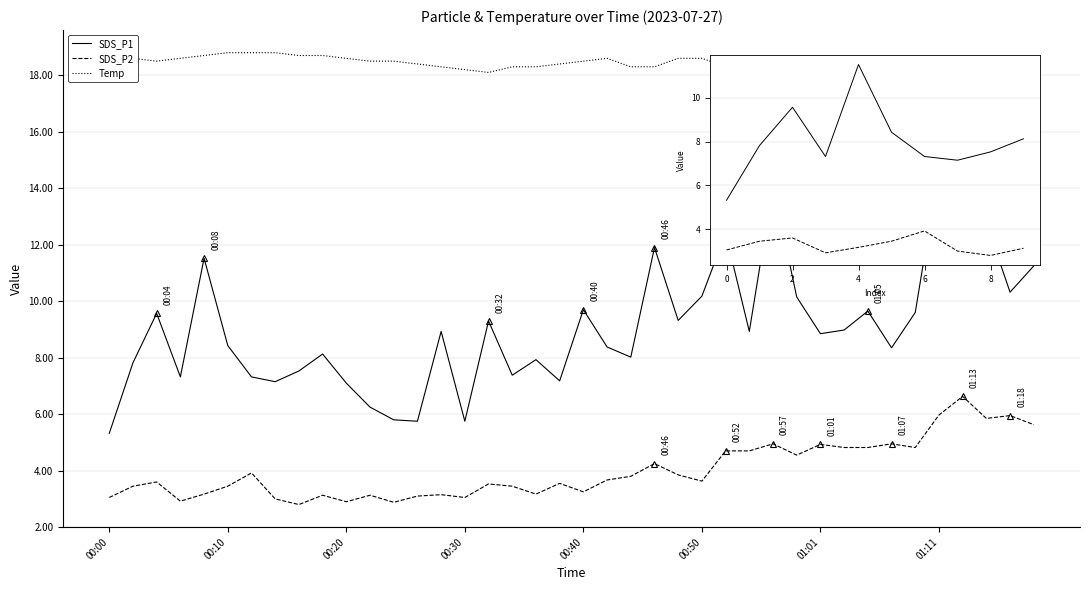

How many interior local valleys does the SDS_P1 series have?

12